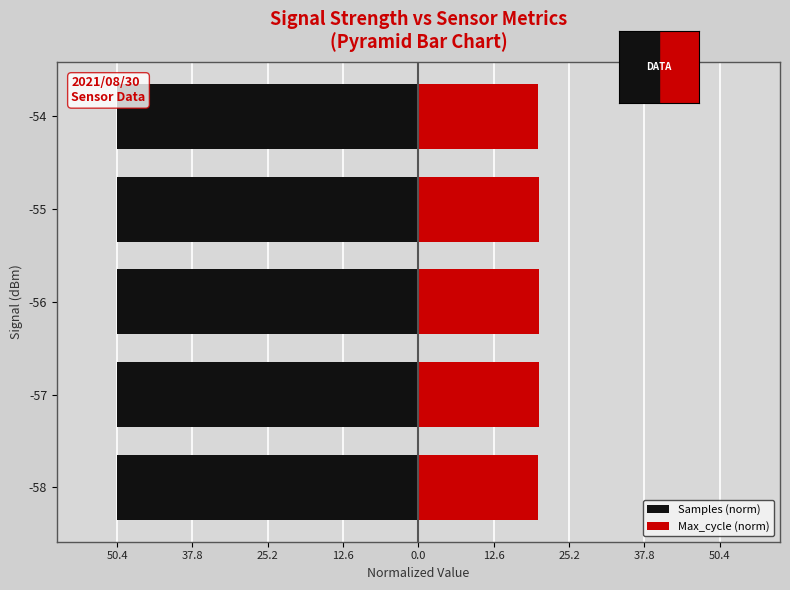

What position from the left is 0.0?

5